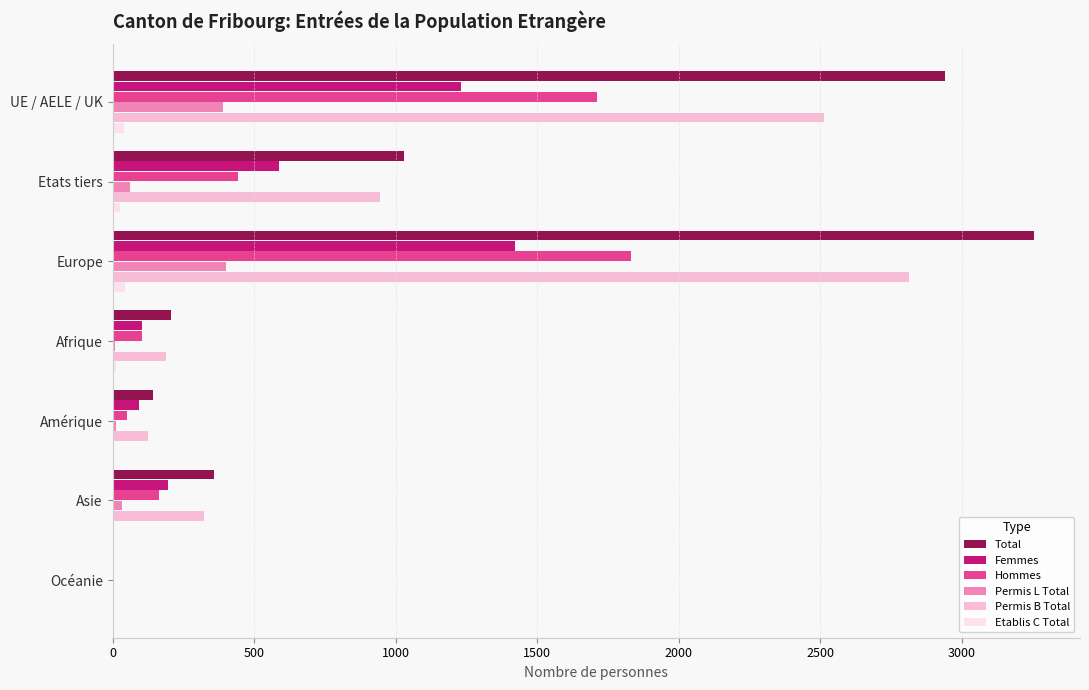

What is the sum of all Hommes values?

4306